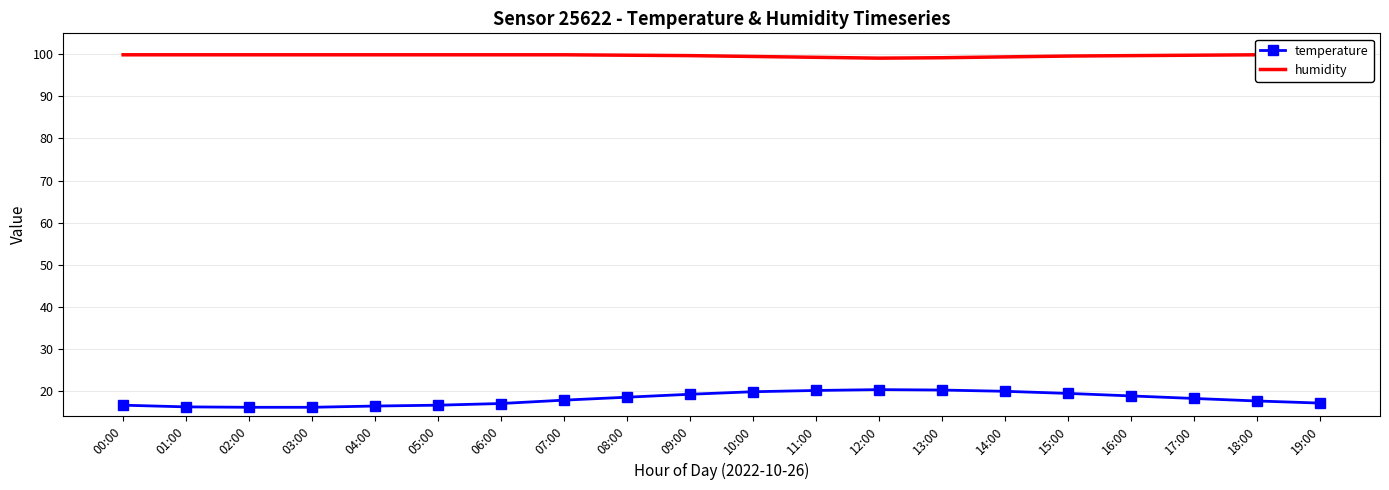

At which category is the sum across all series the highest?

11:00